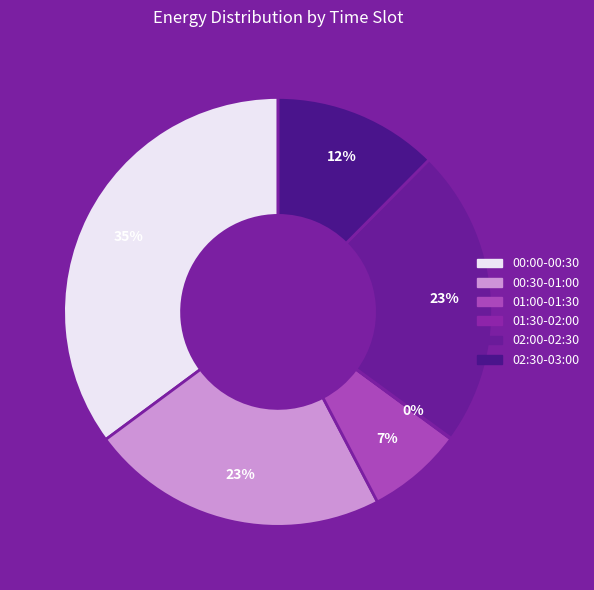

Which category has the smallest portion of the pie?

01:30-02:00